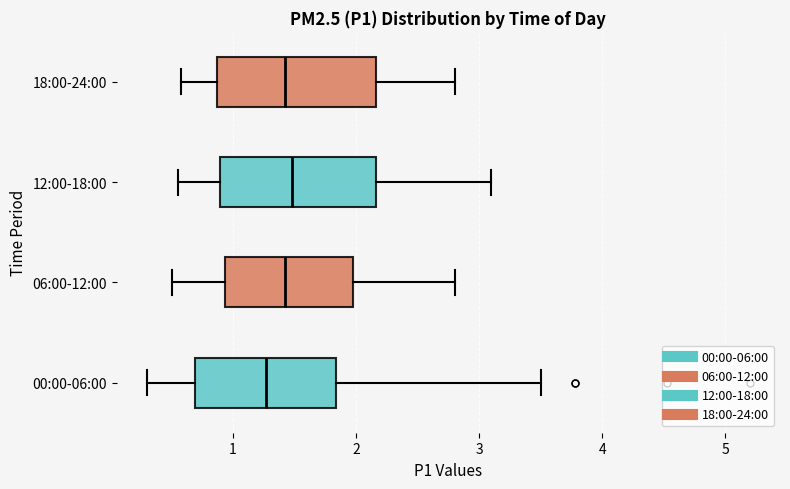

Which box has the furthest to the left median line?

00:00-06:00